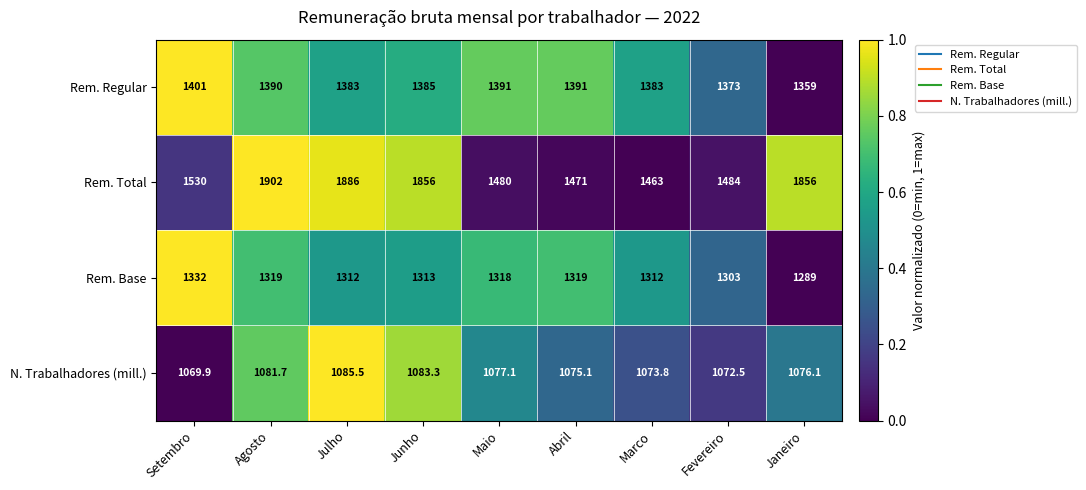

Between Agosto and Julho, which series saw the biggest shift?

Rem. Total